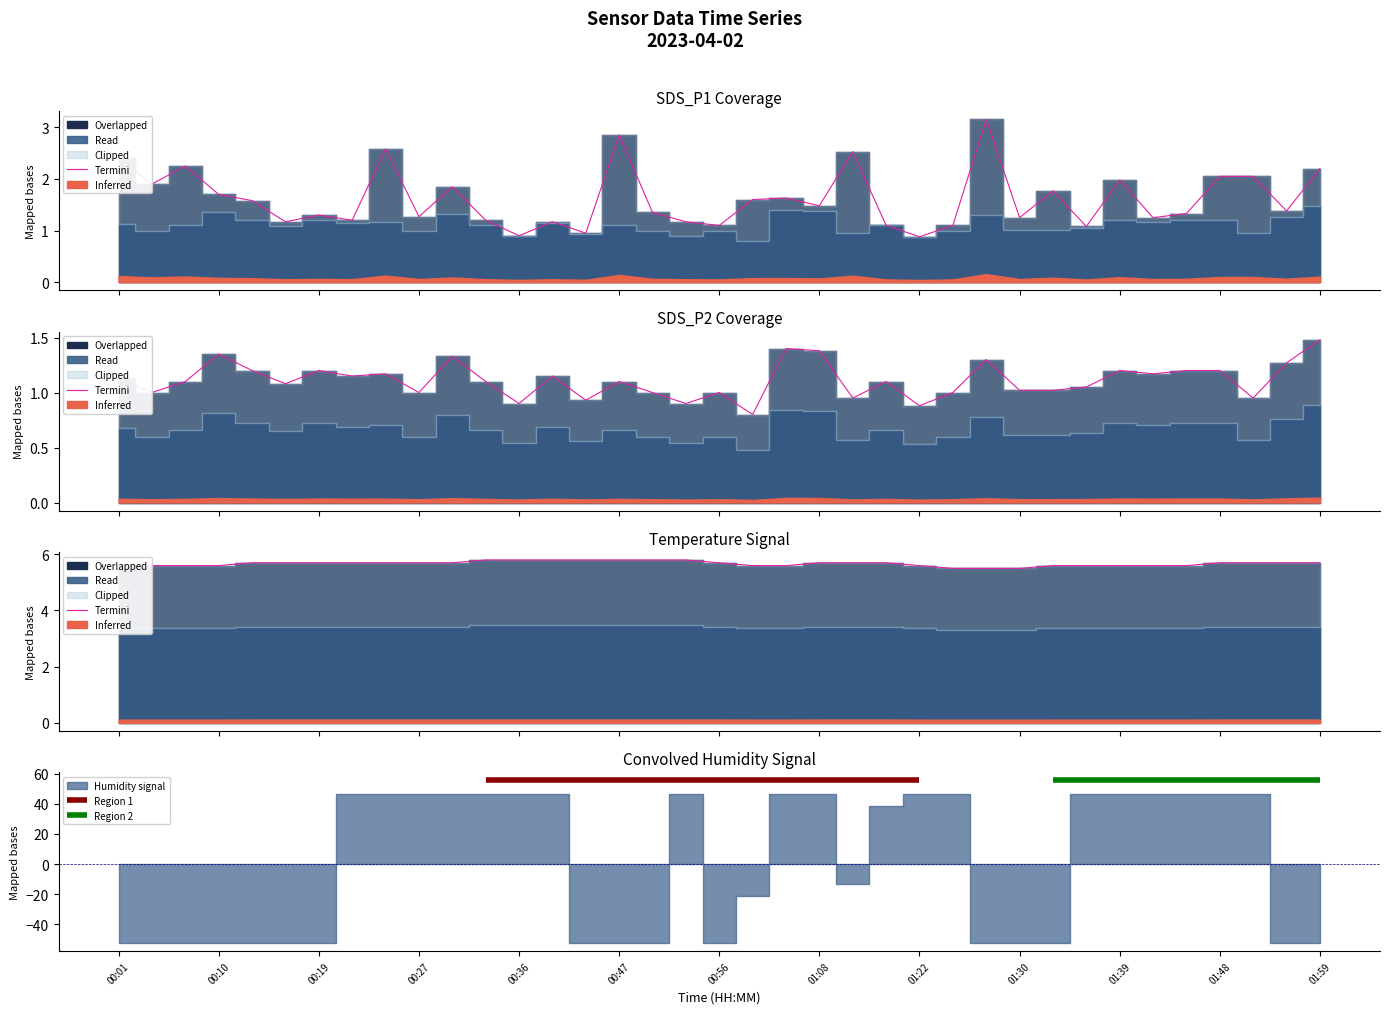

At which category does the chart reach its peak across all series?

01:48